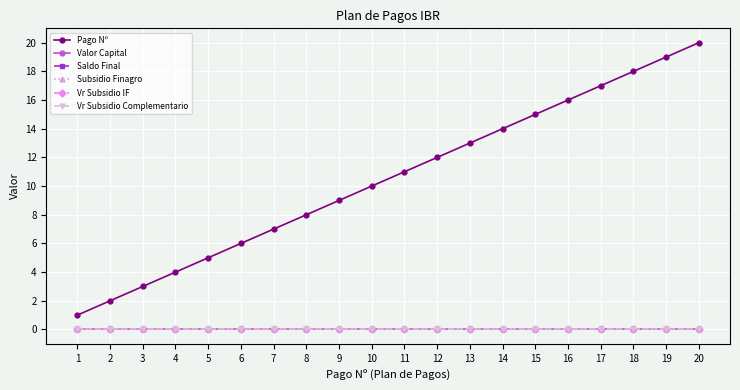

What value does the Pago Nº series have at 1?

1